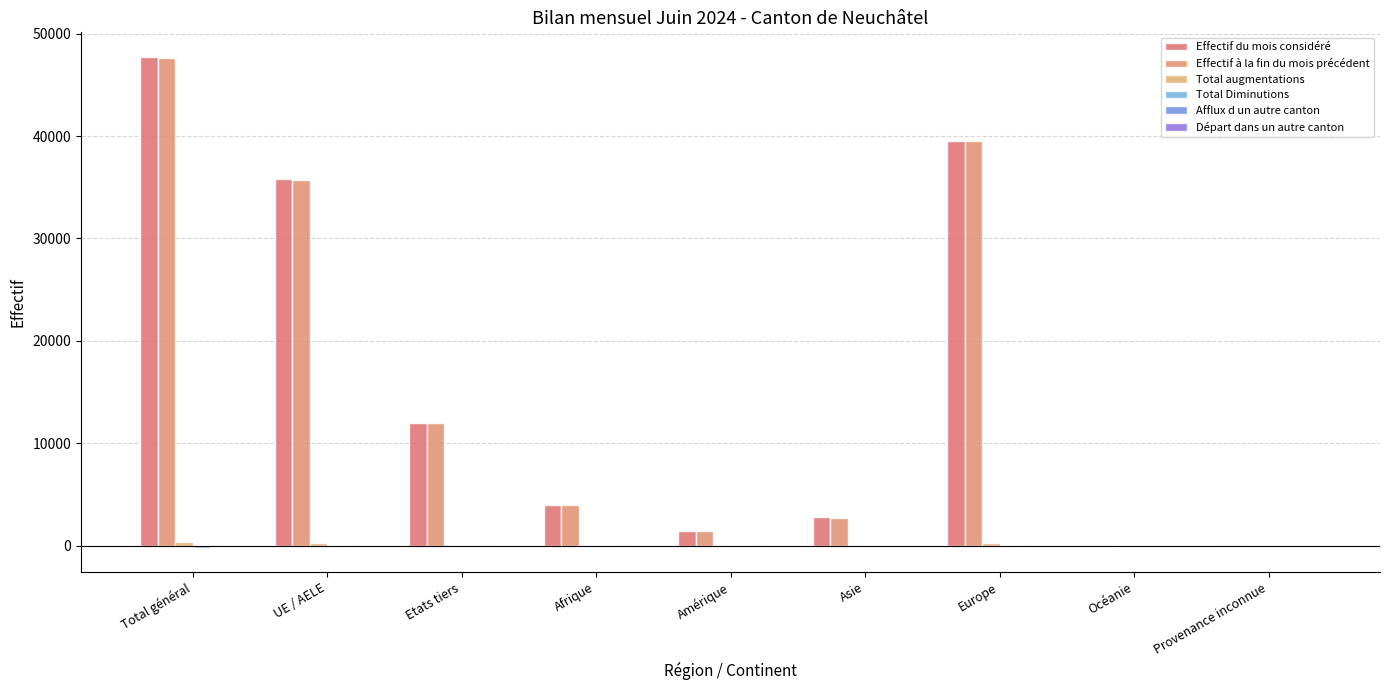

How many groups of bars are there?

9